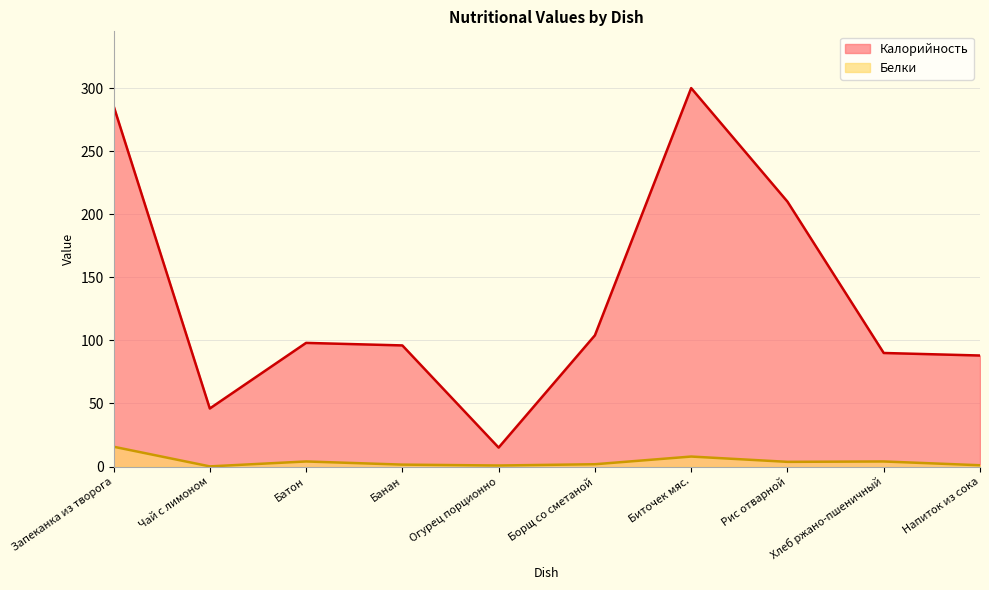

Read the Калорийность value at Напиток из сока.

88.0